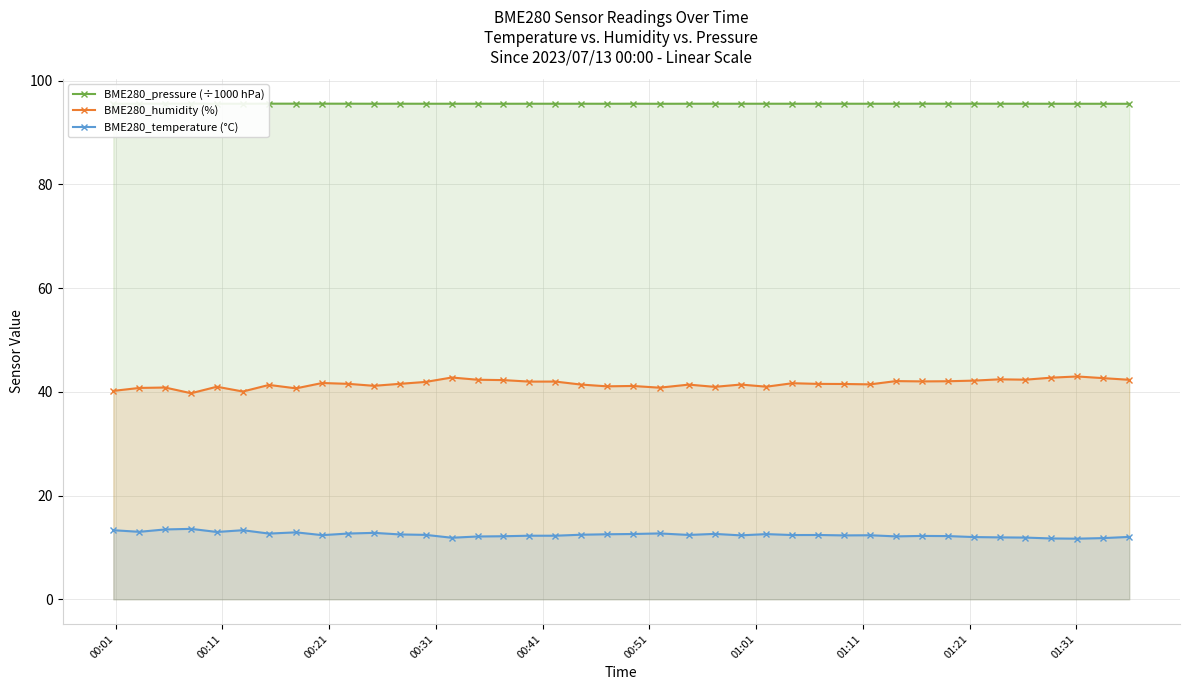

True or false: BME280_temperature (°C) and BME280_humidity (%) cross at least once.

False